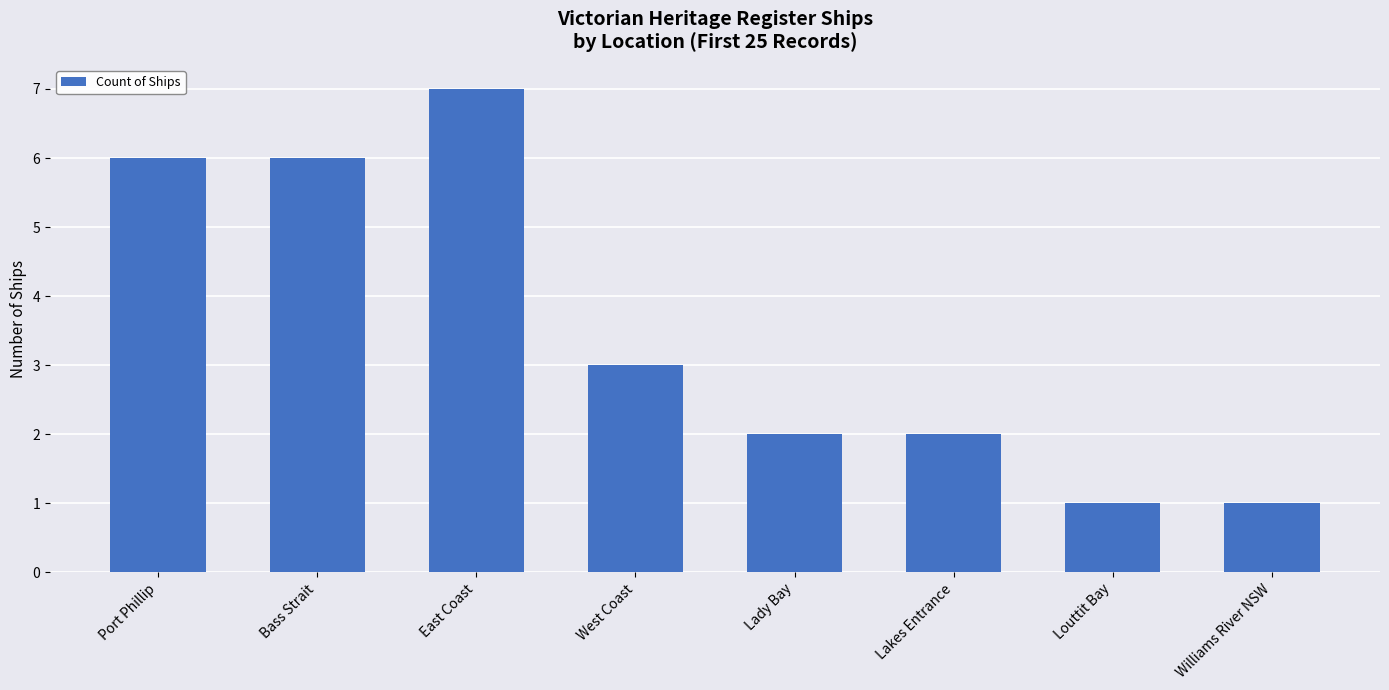

The value at Louttit Bay is 1. True or false?

True